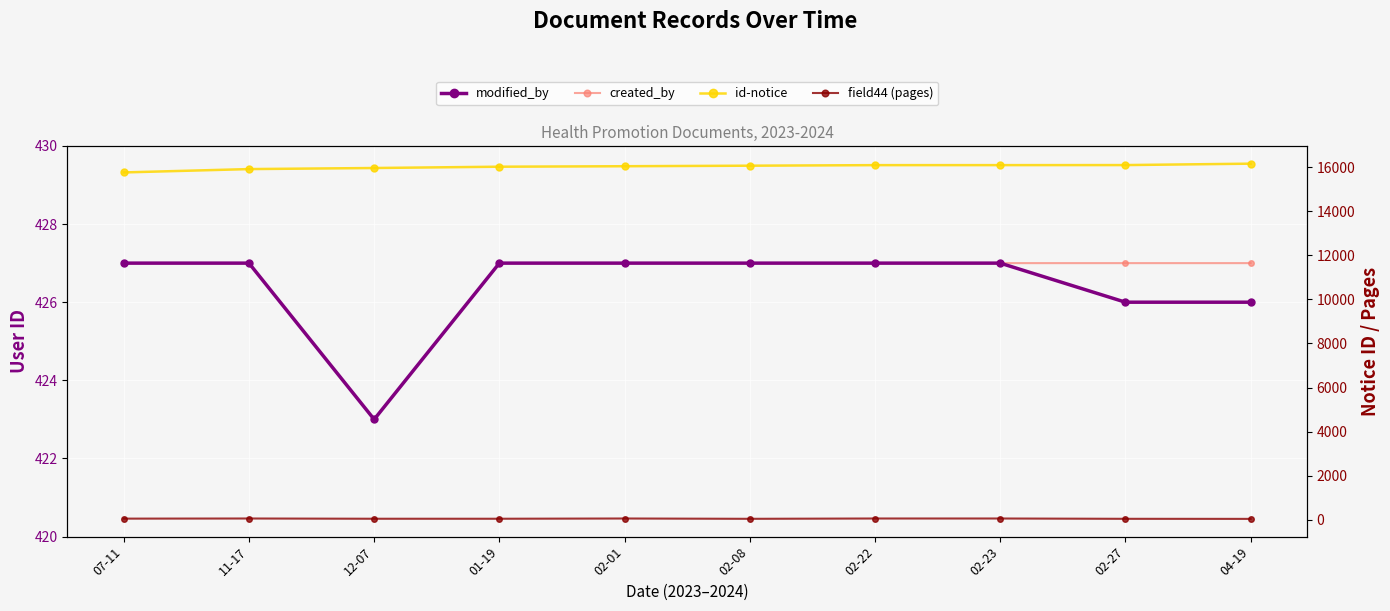

True or false: id-notice and created_by cross at least once.

False